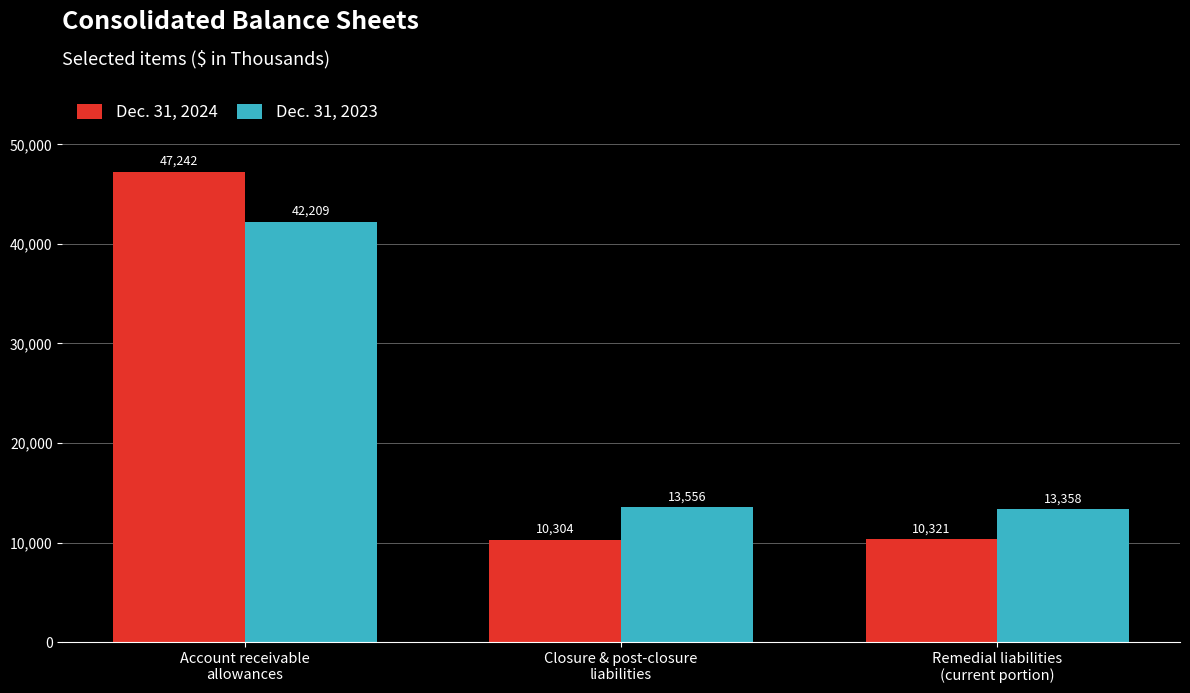

What is the sum of all Dec. 31, 2023 values?

69123